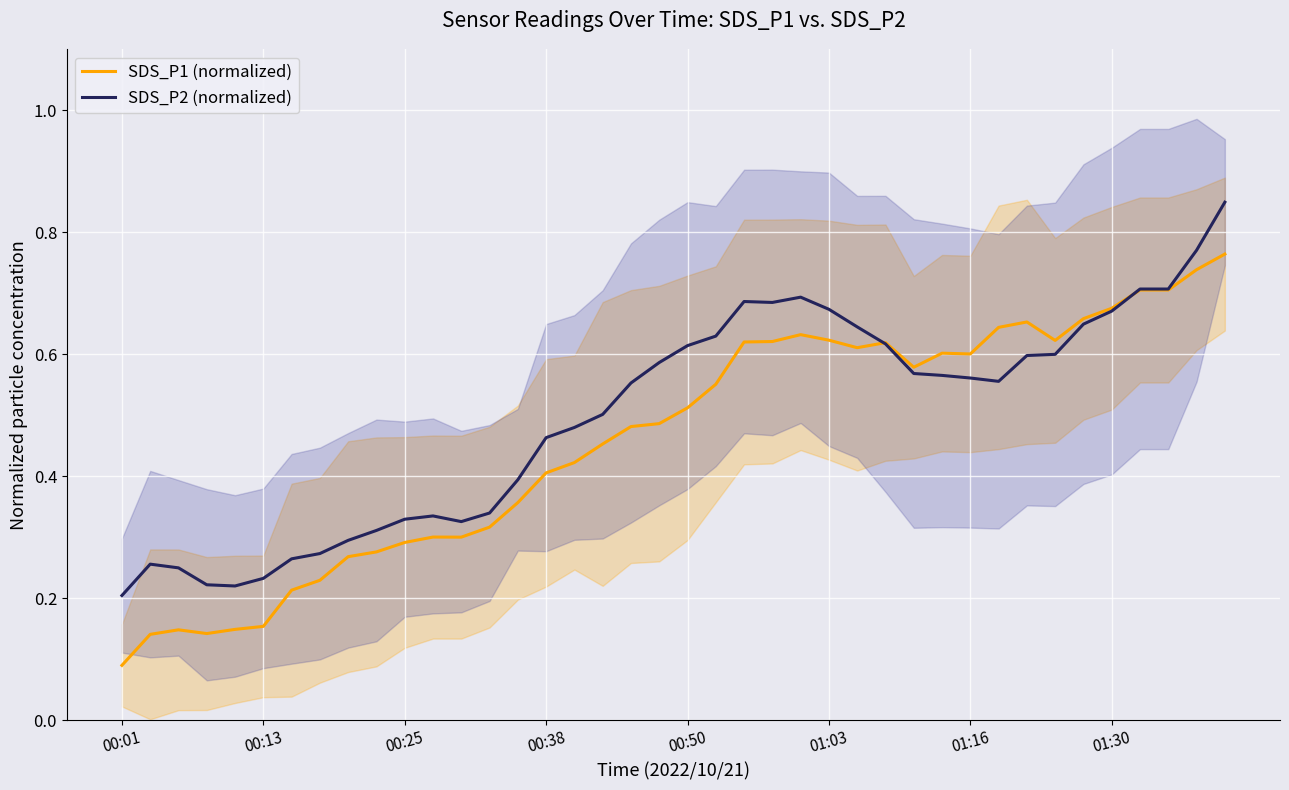

Which category has the lowest value in the SDS_P1 (normalized) series?

00:01